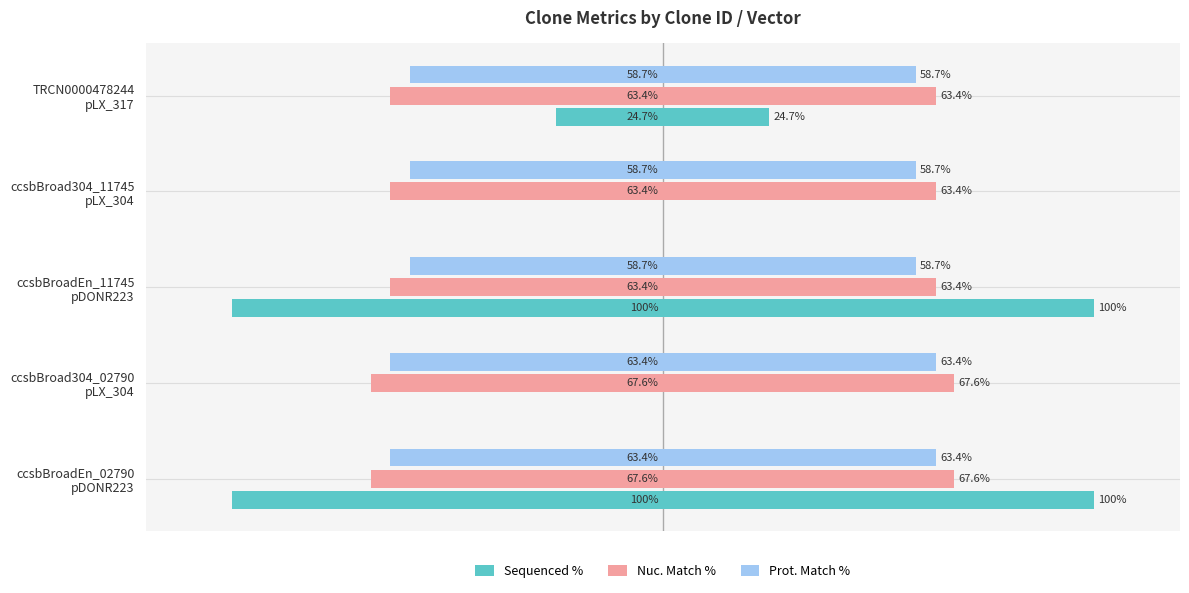

What are all the series names shown in the legend?

Sequenced %, Nuc. Match %, Prot. Match %